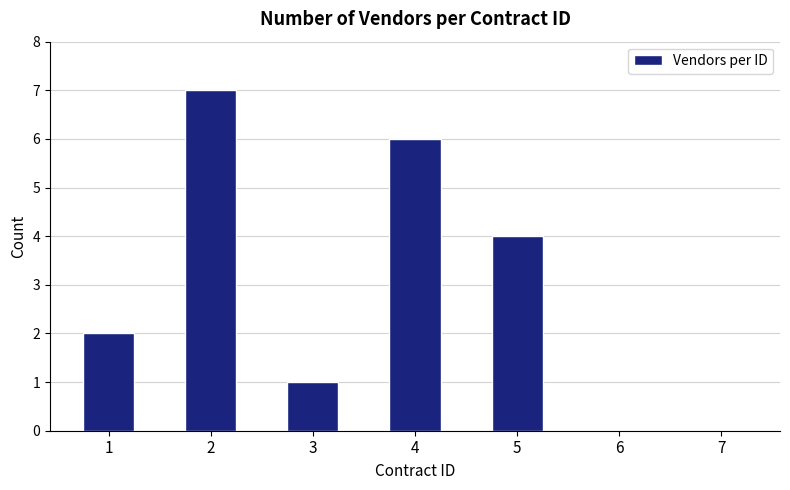

Is it true that the value at 4 is 8?

False